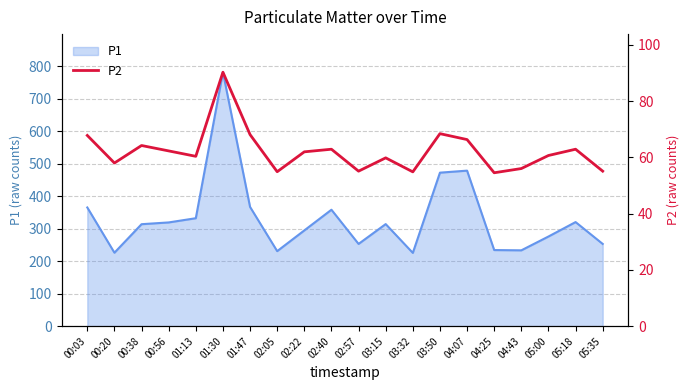

Is it true that P1 equals 366.8 at 01:47?

True